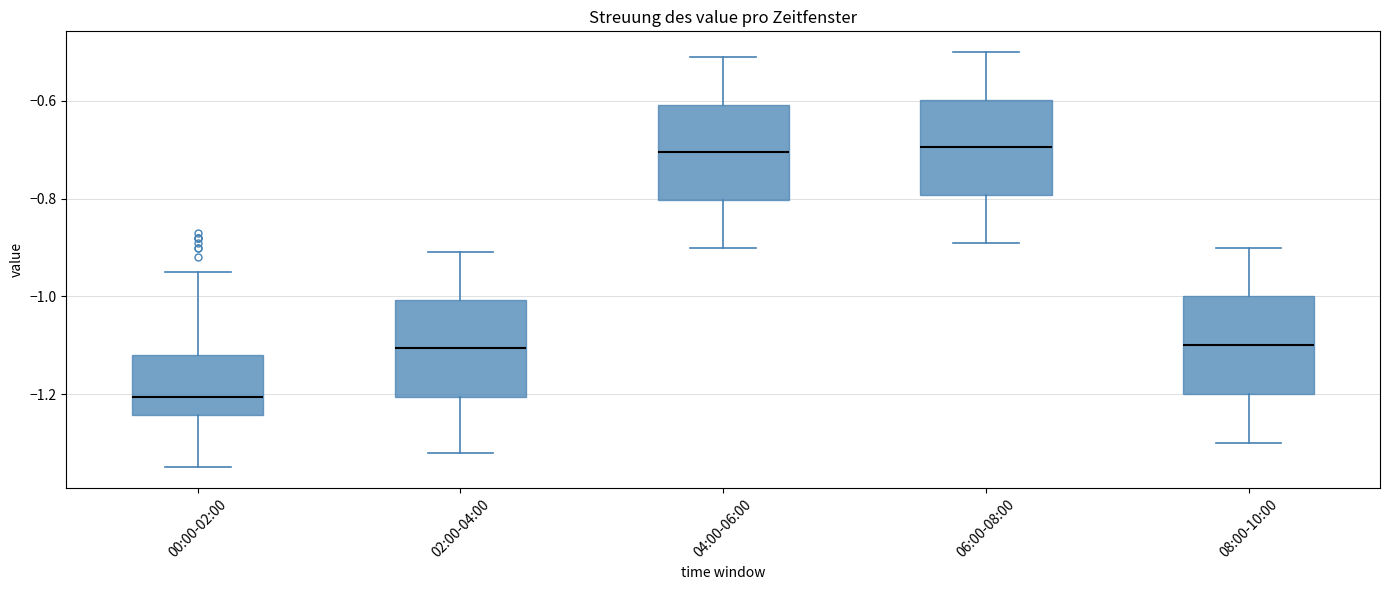

Reading left to right, read every box against the y-axis: the position of its median line, the range the box covers, and the ends of its whiskers. The values are not printed on the chart, so give them approximately, as read against the axis.

00:00-02:00: median -1.20, box -1.24 to -1.12, whiskers -1.34 to -0.94
02:00-04:00: median -1.10, box -1.20 to -1.00, whiskers -1.32 to -0.90
04:00-06:00: median -0.70, box -0.80 to -0.60, whiskers -0.90 to -0.50
06:00-08:00: median -0.70, box -0.80 to -0.60, whiskers -0.88 to -0.50
08:00-10:00: median -1.10, box -1.20 to -1.00, whiskers -1.30 to -0.90